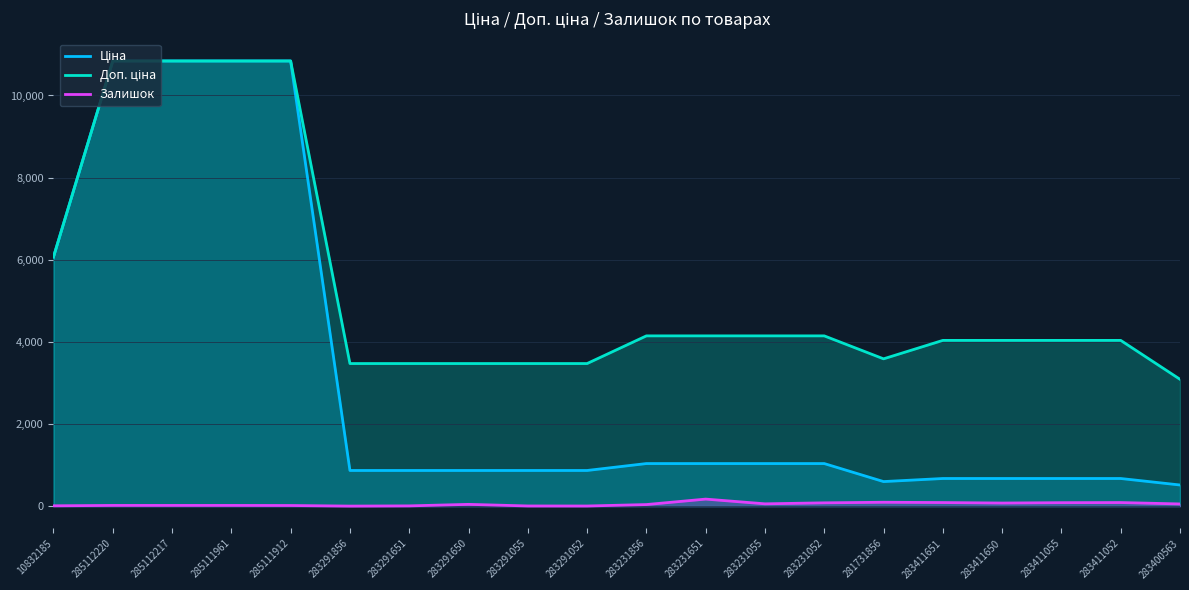

True or false: Ціна and Доп. ціна cross at least once.

False